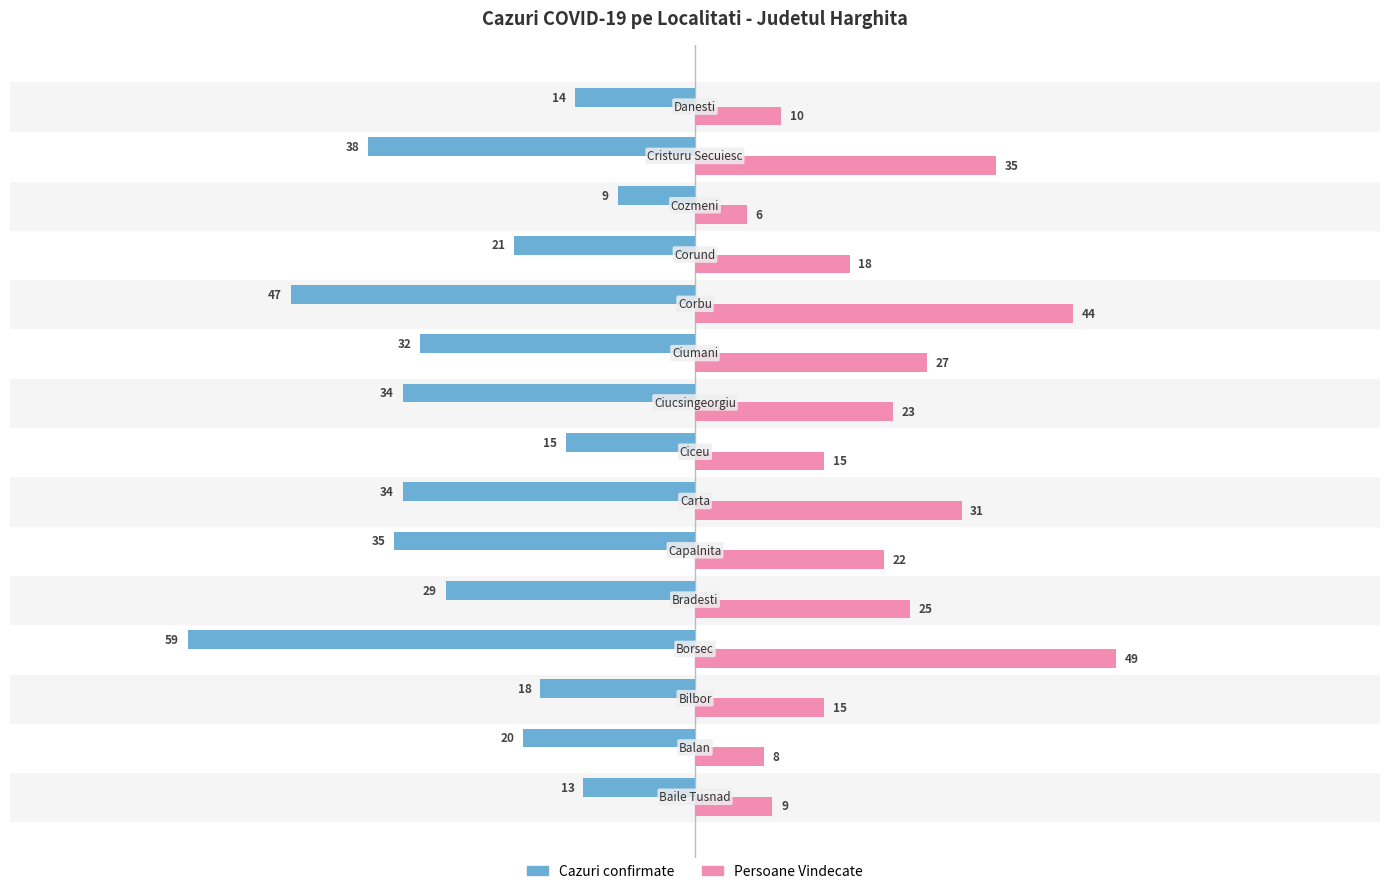

Rank the series by their maximum value, from highest to lowest.

Persoane Vindecate, Cazuri confirmate